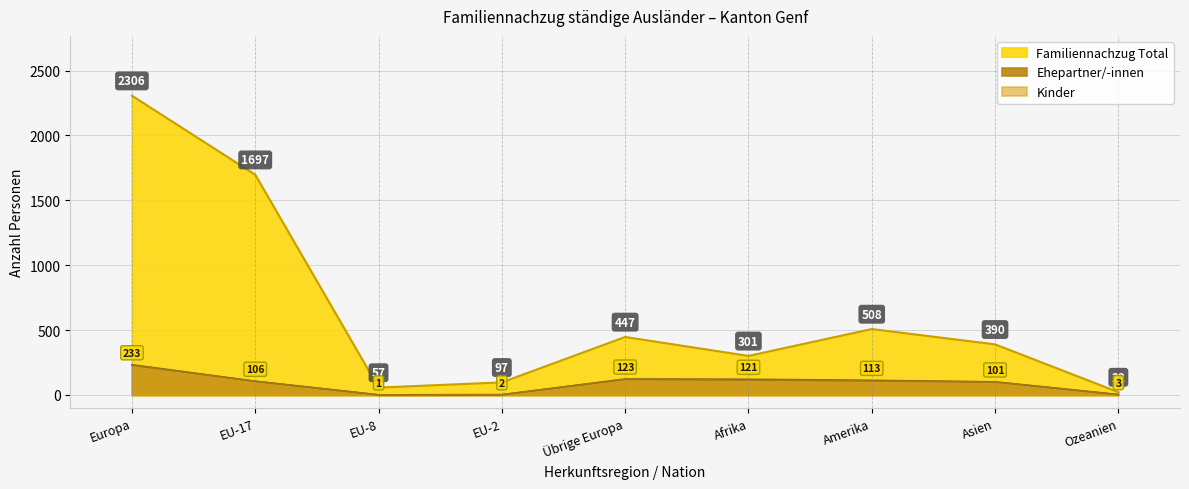

True or false: Kinder and Familiennachzug Total cross at least once.

False